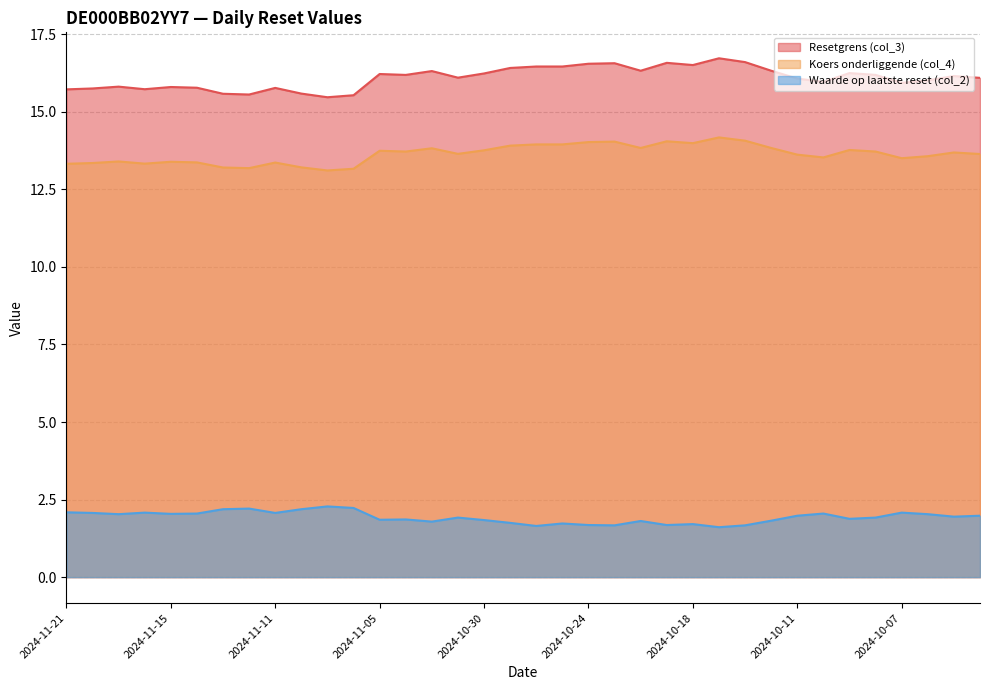

At which category does the chart reach its minimum across all series?

2024-10-16